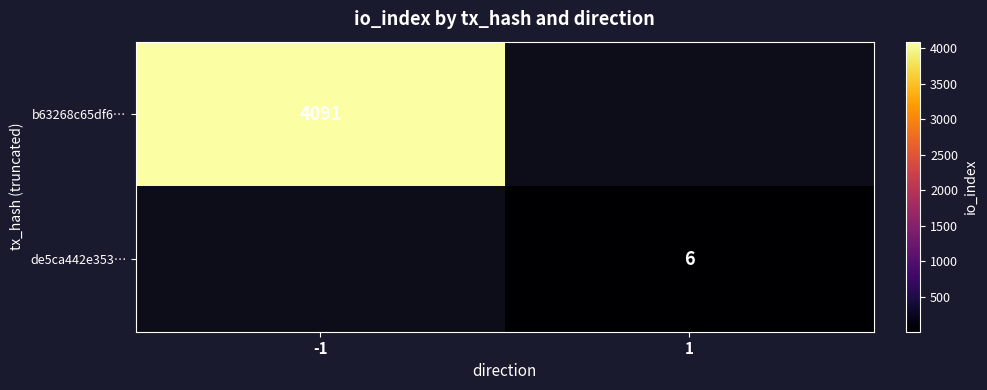

The value of b63268c65df6… at -1 is 4091. True or false?

True